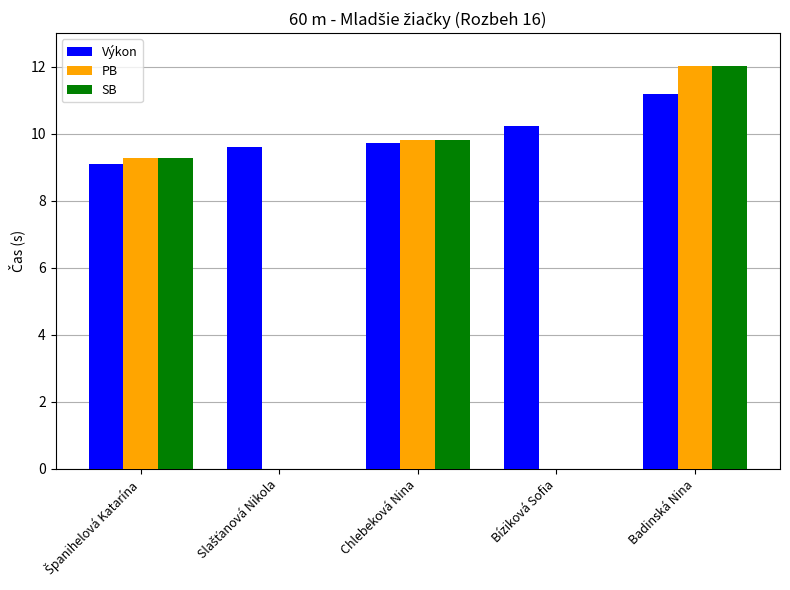

Is the value of PB at Chlebeková Nina greater than the value of SB at Badinská Nina?

No